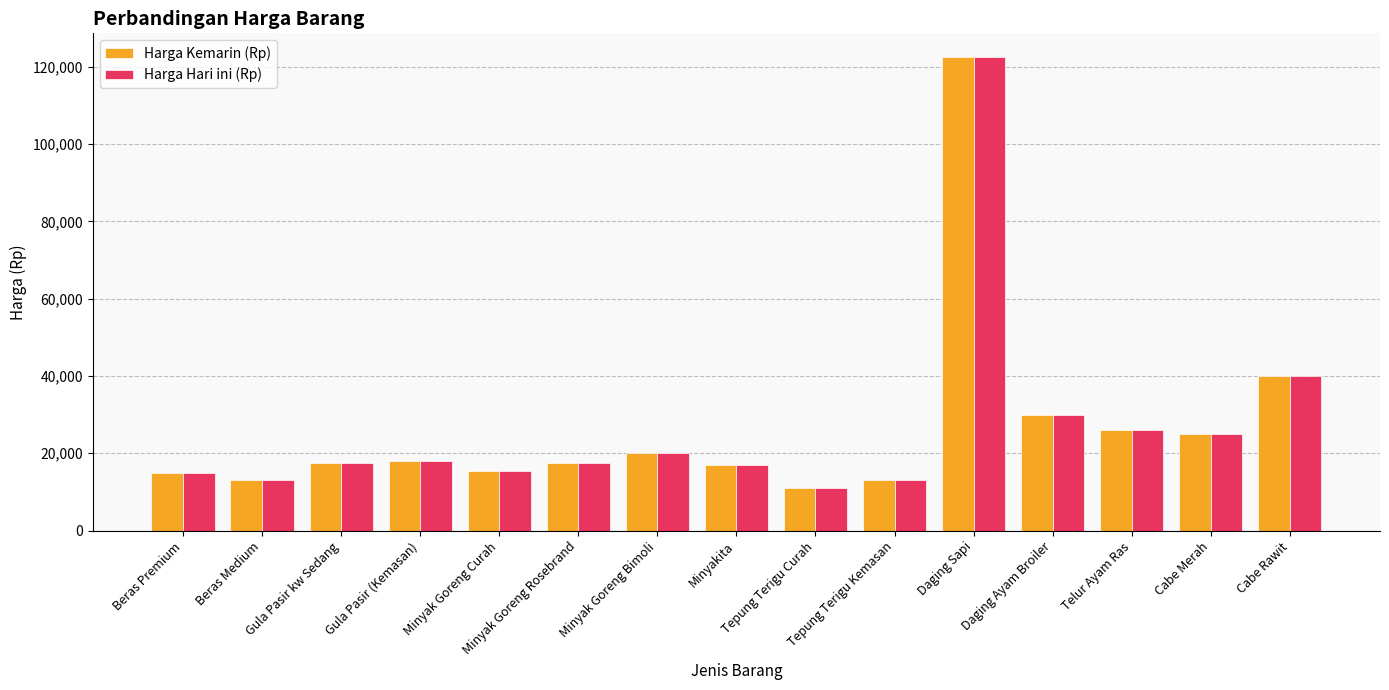

What is the average value of the Harga Kemarin (Rp) series?

26720